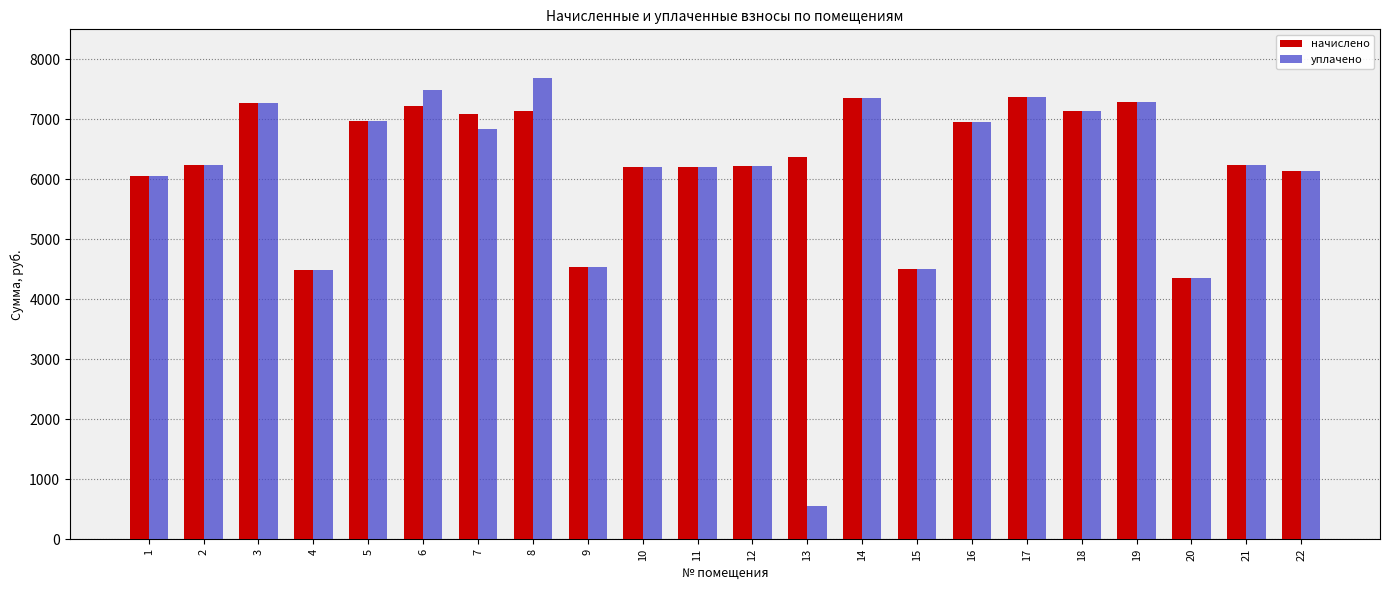

What is the sum of the уплачено values at 18 and 4?

11627.5